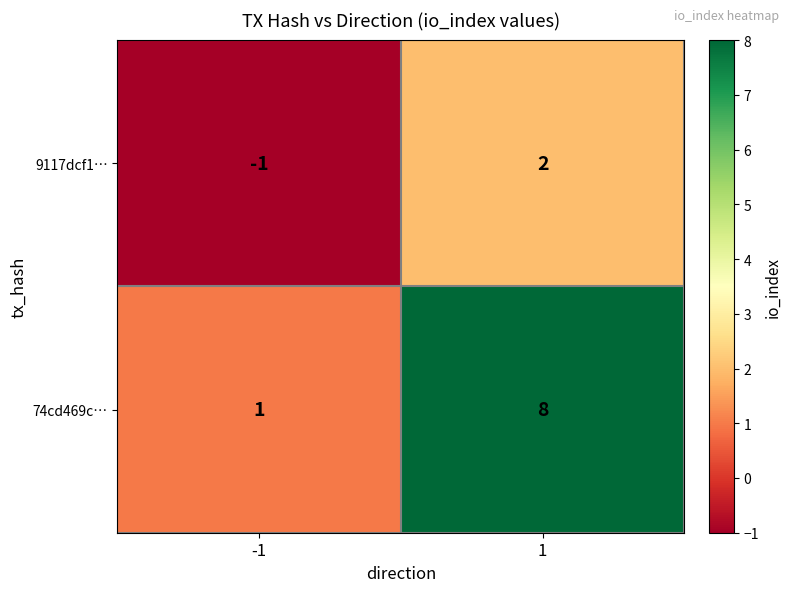

Which series has the largest total across all categories?

74cd469c…